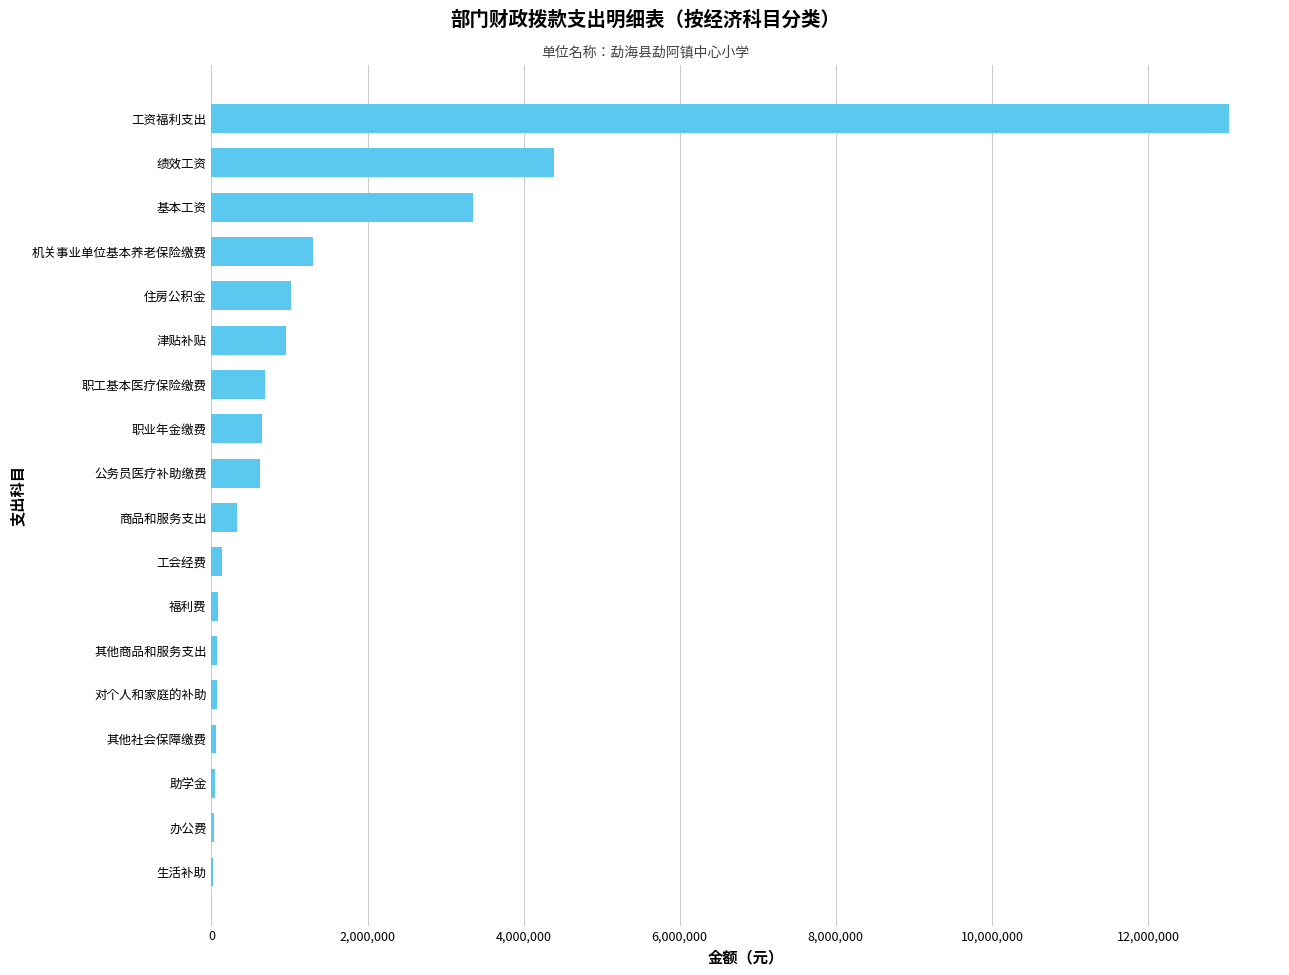

What value does the data have at 绩效工资?

4389875.0